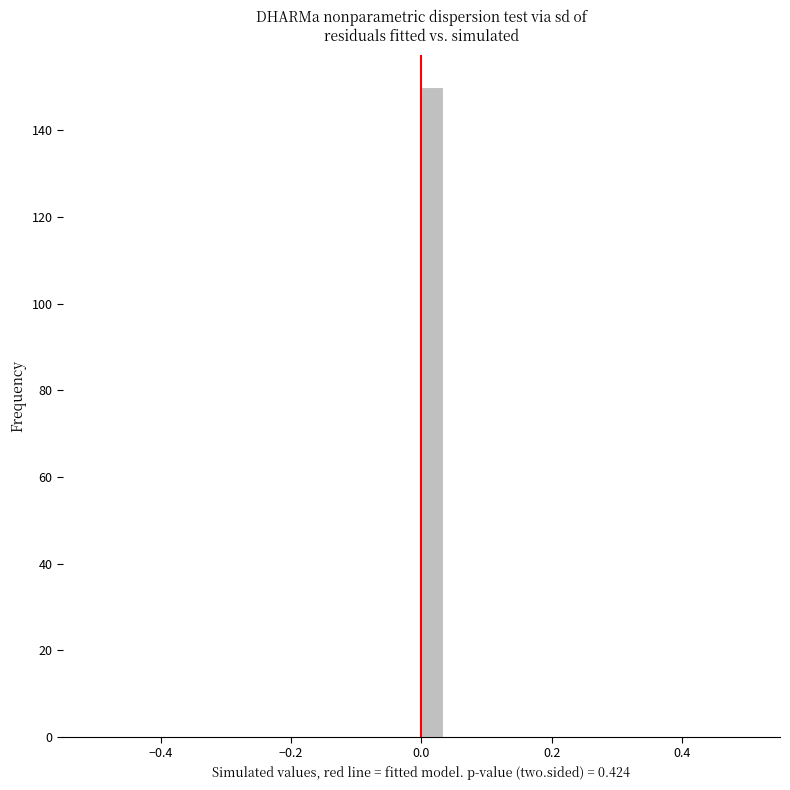

Read against the x-axis, roughly where is the centre of the tallest bar?

0.02